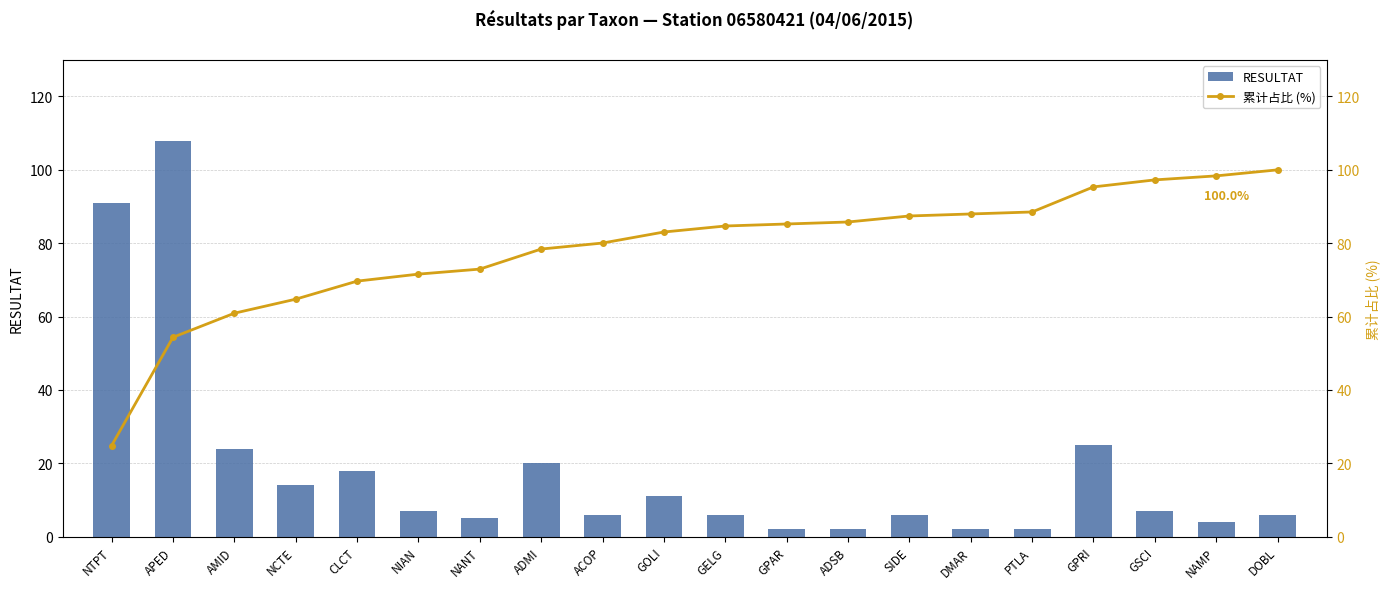

What is the highest value of the RESULTAT series?

108